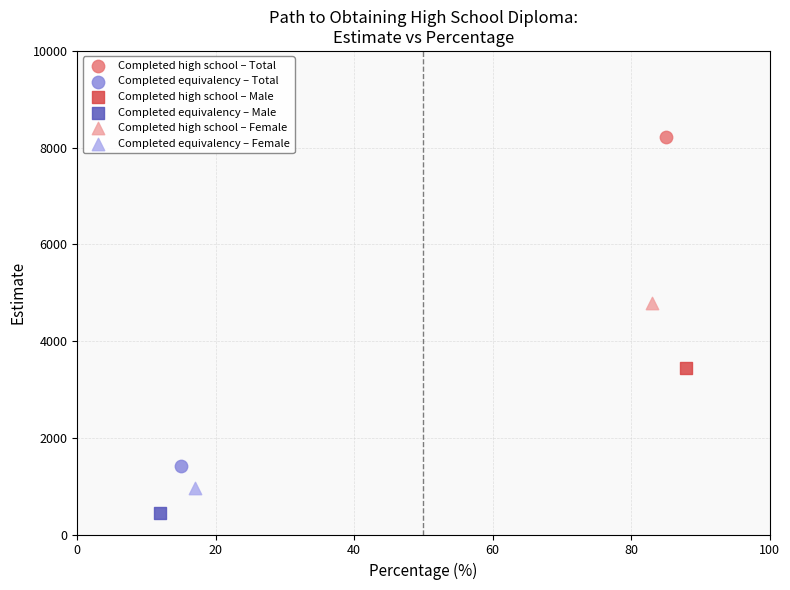

Which series reaches the maximum Y coordinate?

Completed high school – Total